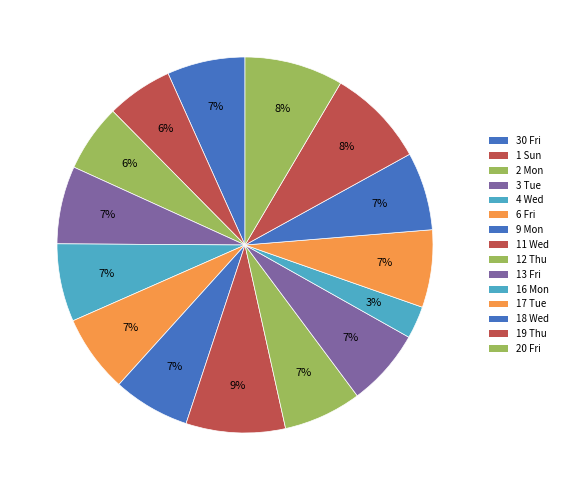

To the nearest percent, what portion does 18 Wed represent?

7%